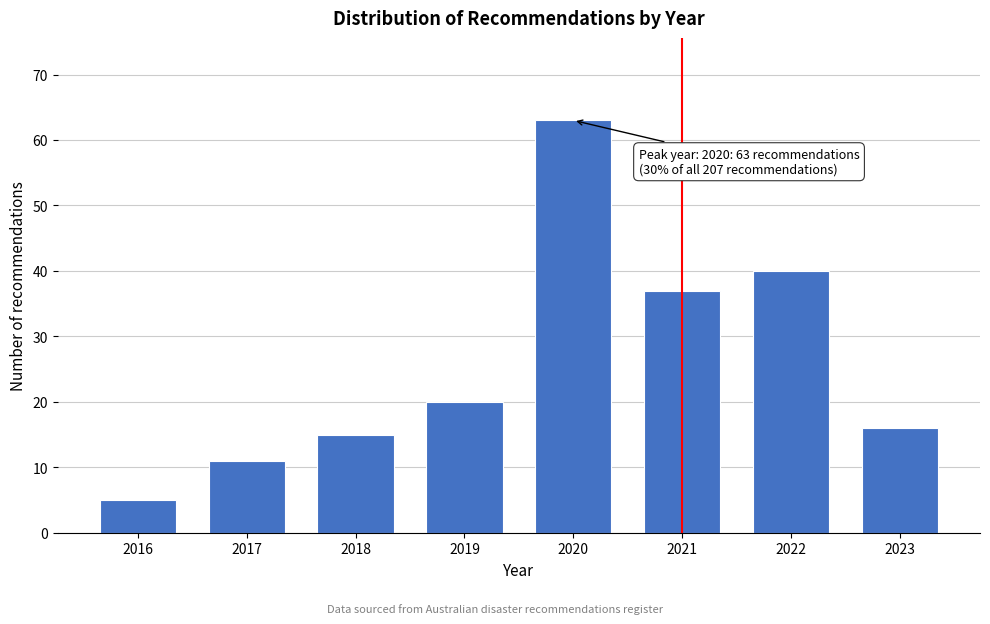

Reading left to right, extract all data points from this chart.

2016=5	2017=11	2018=15	2019=20	2020=63	2021=37	2022=40	2023=16